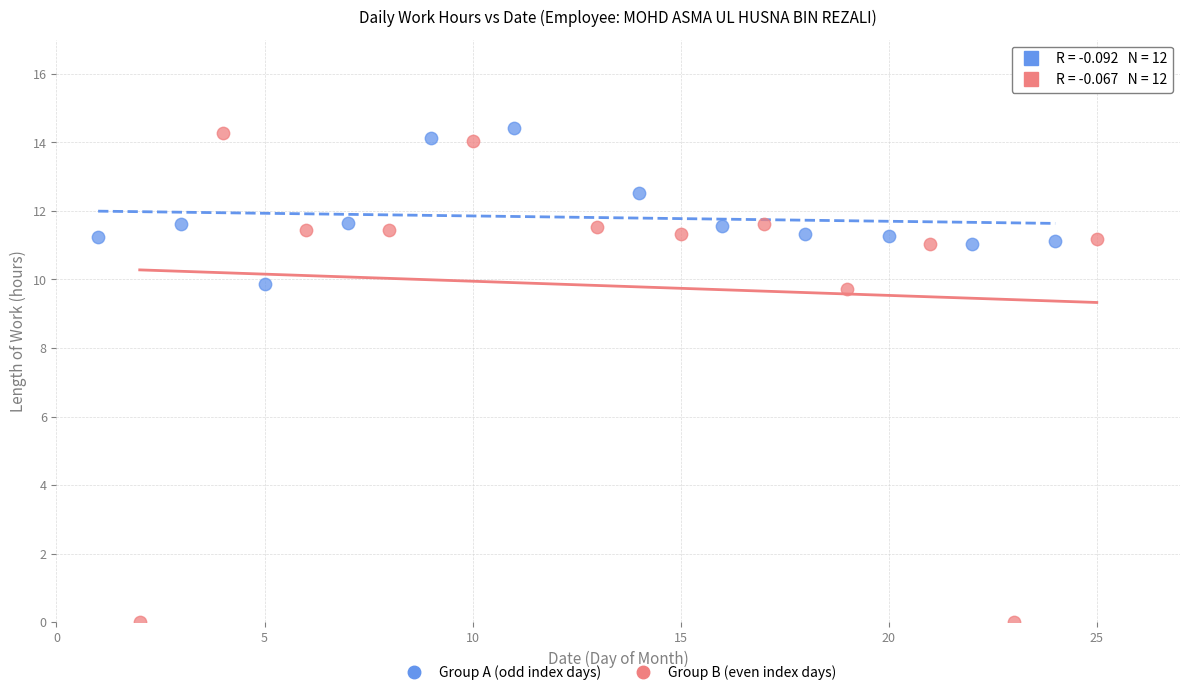

Which series has the widest spread of Y values?

Group B (even index days)